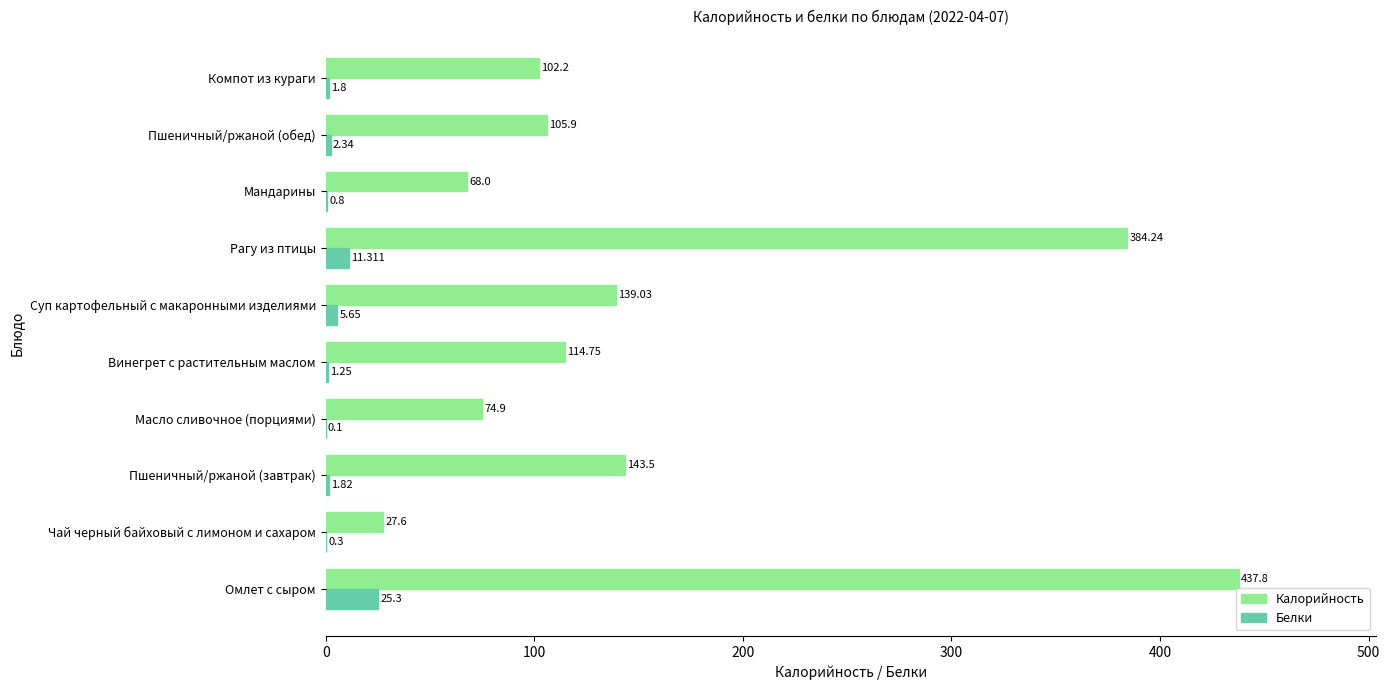

At which label does Белки reach its peak?

Омлет с сыром